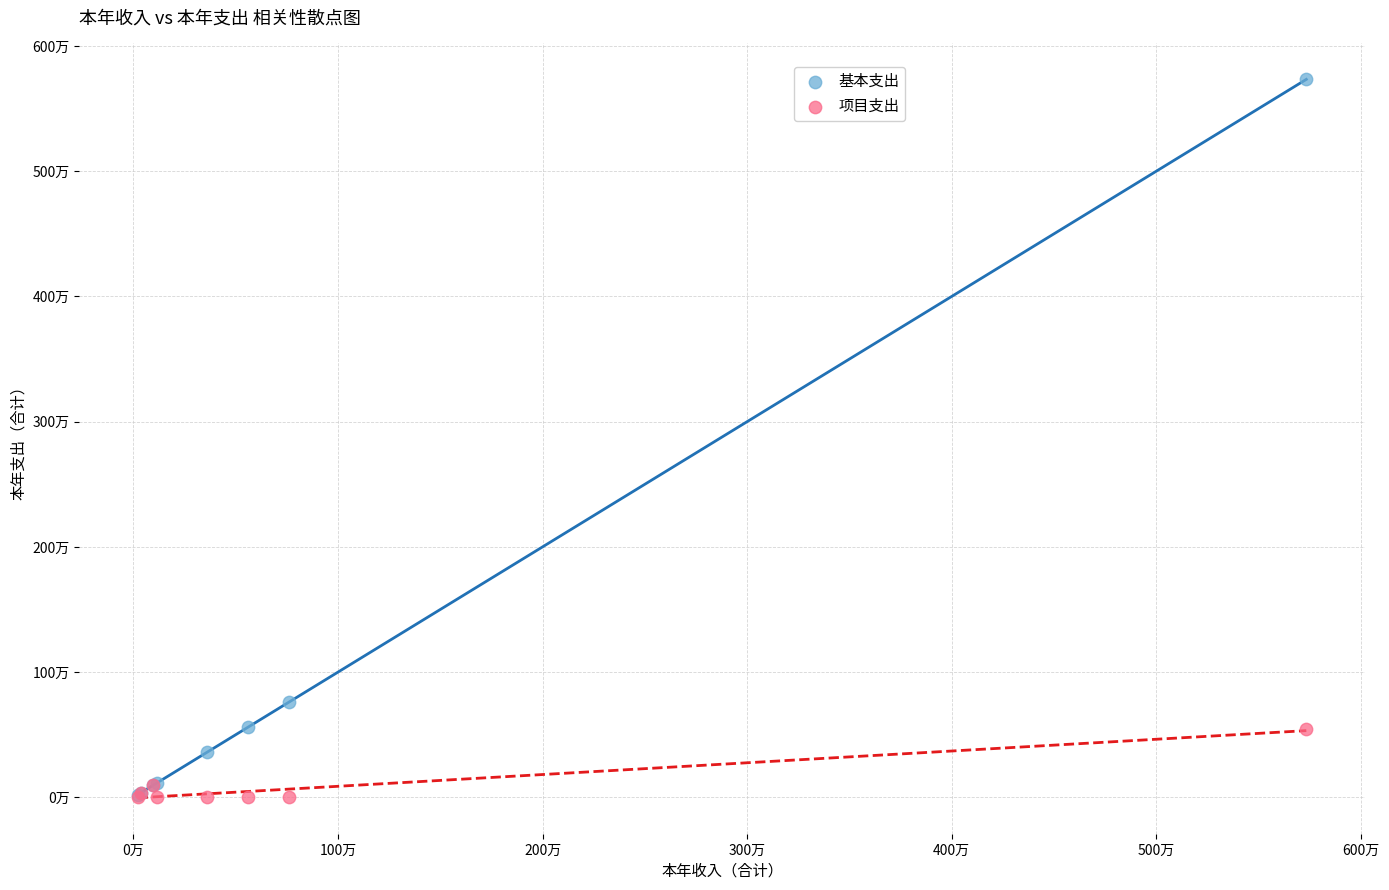

What are all the series names shown in the legend?

基本支出, 项目支出